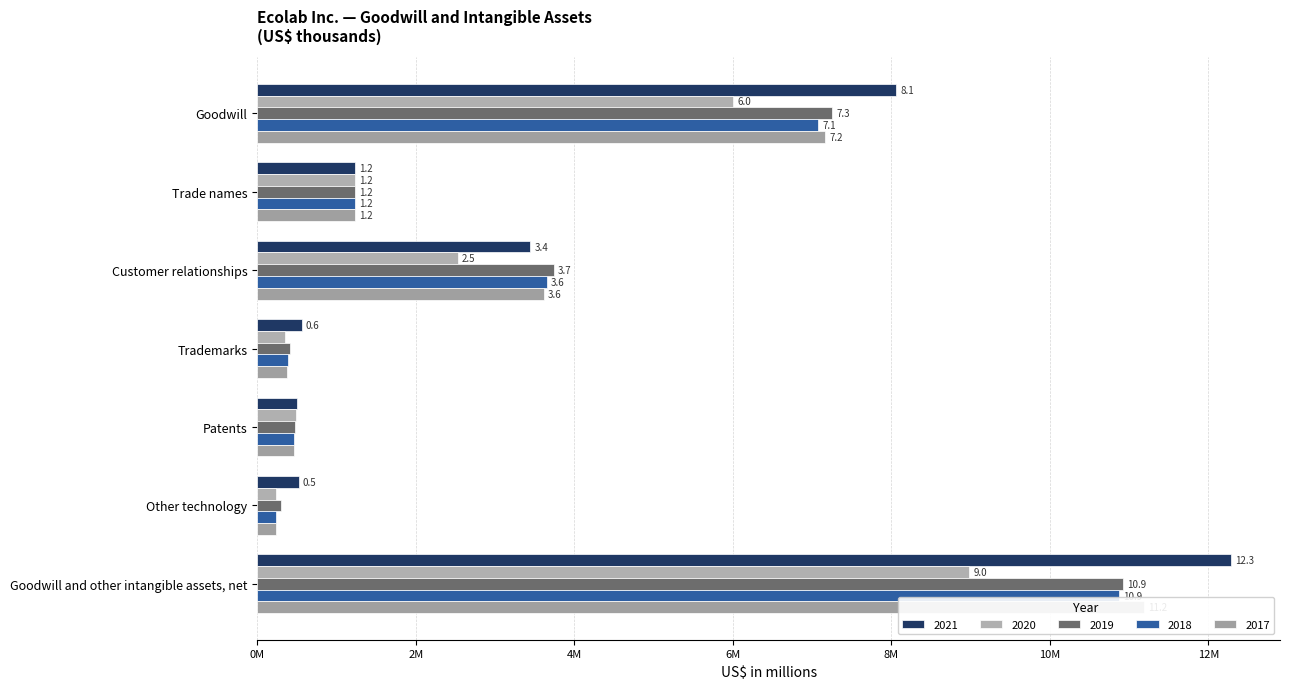

What are all the series names shown in the legend?

2021, 2020, 2019, 2018, 2017